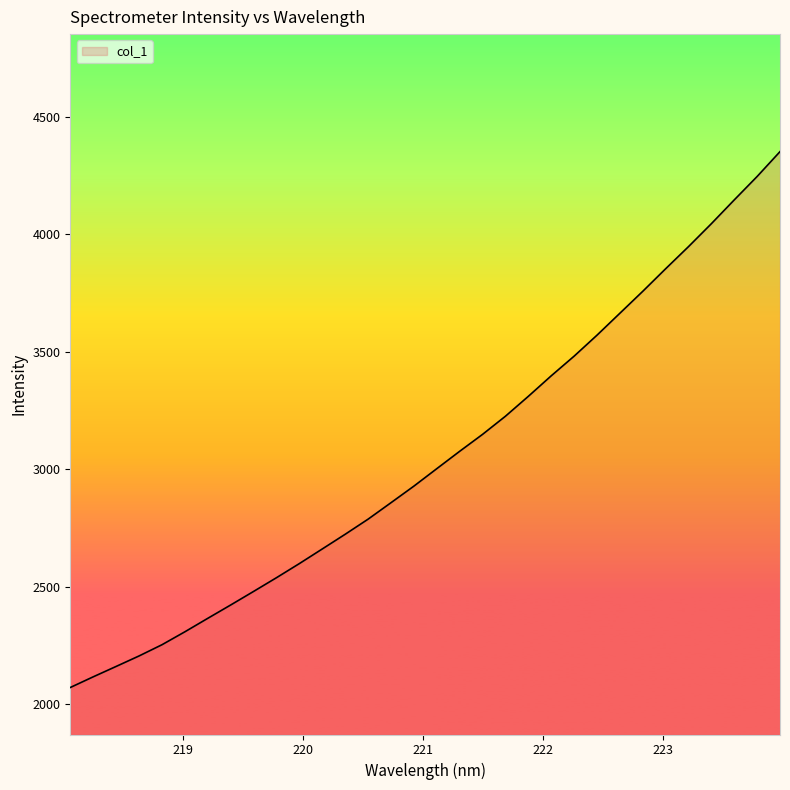

Reading left to right, what are all the values shown in this chart?

2070.9	2116.4	2160.6	2205.1	2252.9	2308.0	2365.3	2422.1	2479.8	2538.2	2598.4	2660.6	2723.1	2787.3	2857.4	2927.9	3002.2	3076.1	3148.2	3225.3	3310.0	3397.3	3480.9	3570.1	3663.5	3756.8	3852.7	3946.9	4044.5	4145.7	4245.3	4351.0